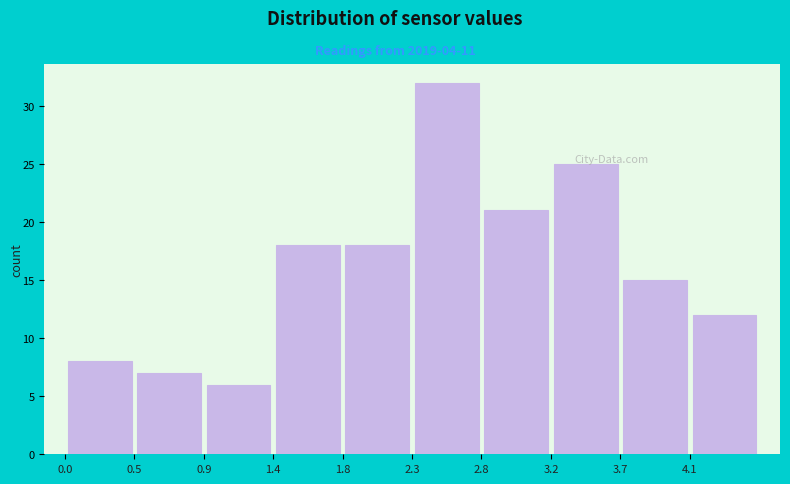

Reading left to right, transcribe this chart: for each bar, give the range it covers on the x-axis and its height. Neither the bar edges nor the heights are printed on the chart, so give them approximately, as read against the axes.

0.00 to 0.46: 8
0.46 to 0.92: 7
0.92 to 1.38: 6
1.38 to 1.84: 18
1.84 to 2.30: 18
2.30 to 2.76: 32
2.76 to 3.22: 21
3.22 to 3.68: 25
3.68 to 4.14: 15
4.14 to 4.60: 12